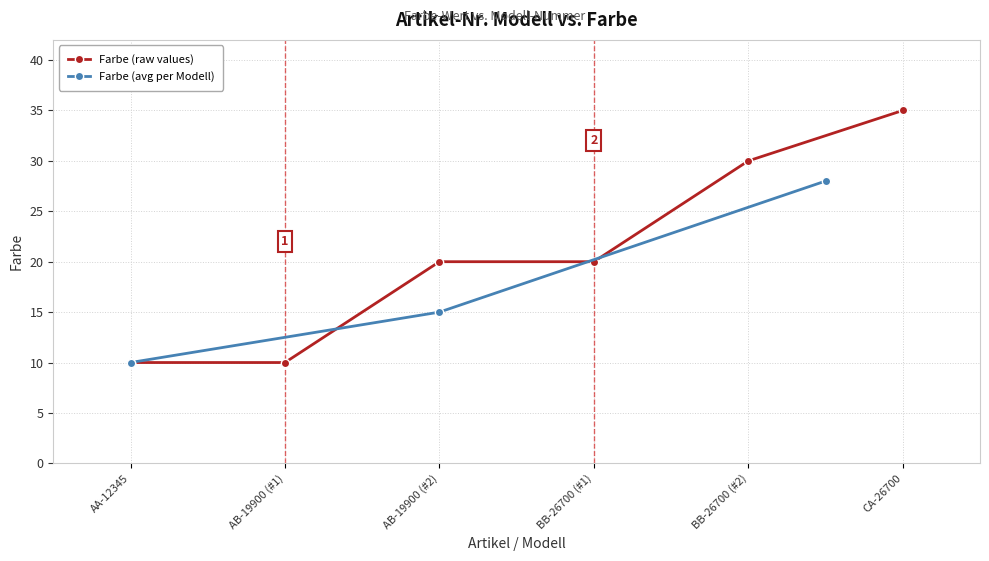

The value of Farbe (raw values) at AA-12345 is 6. True or false?

False